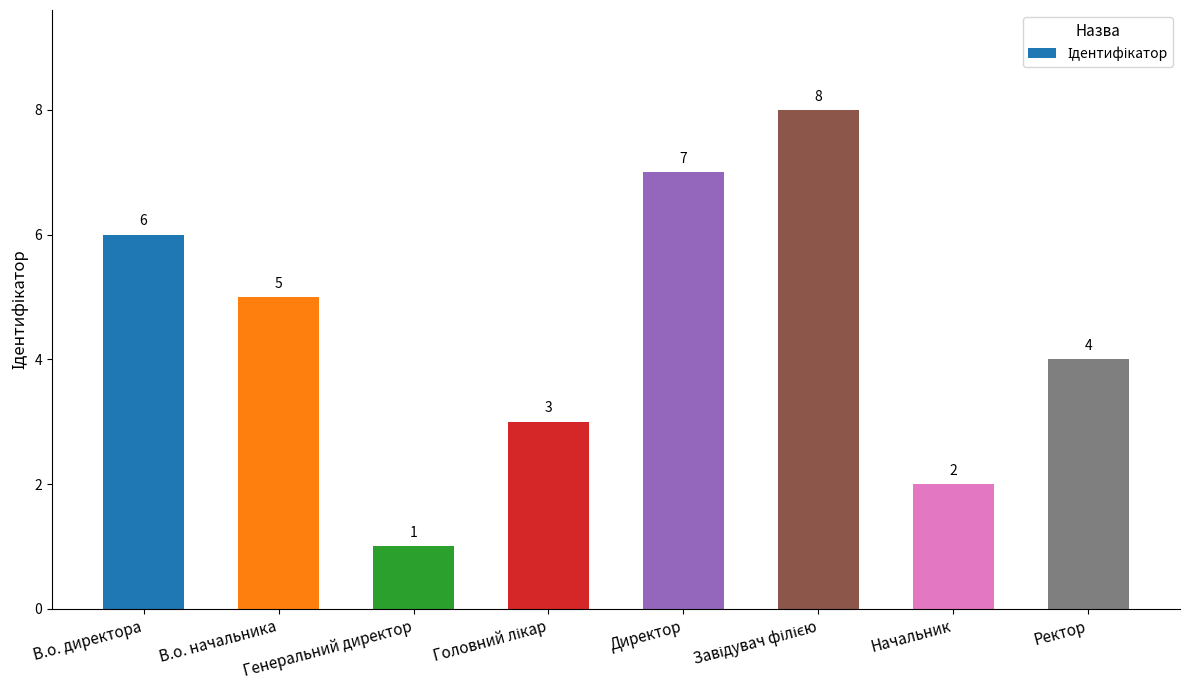

What is the label of the 1st bar from the left?

В.о. директора